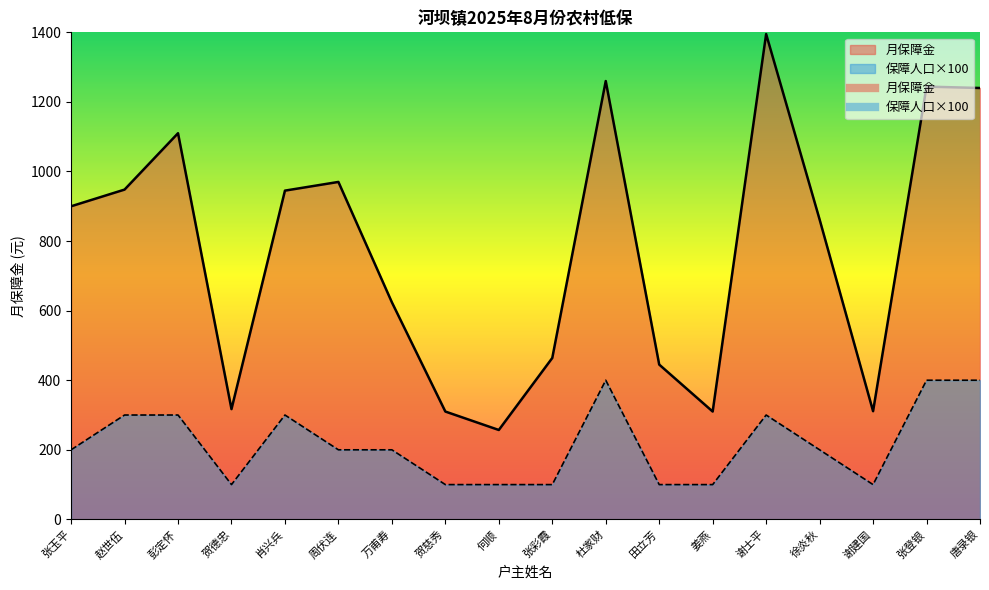

What is the difference between the second highest and second lowest values in the 保障人口 series?

300